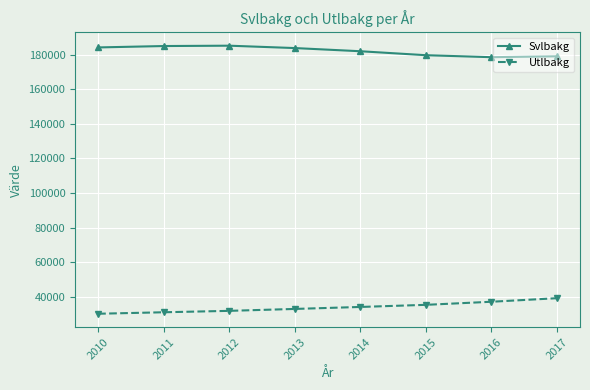

Where is Svlbakg nearest to the value 181908?

2014